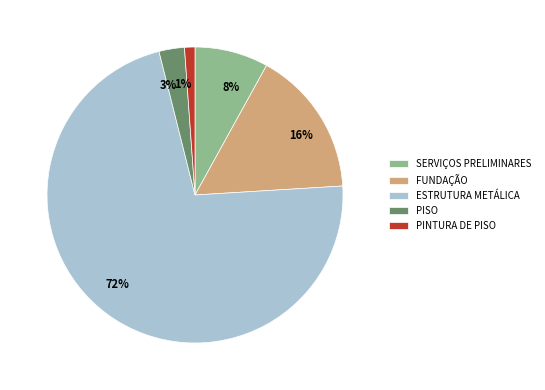

What is the ratio of the value at PISO to the value at FUNDAÇÃO?

0.2